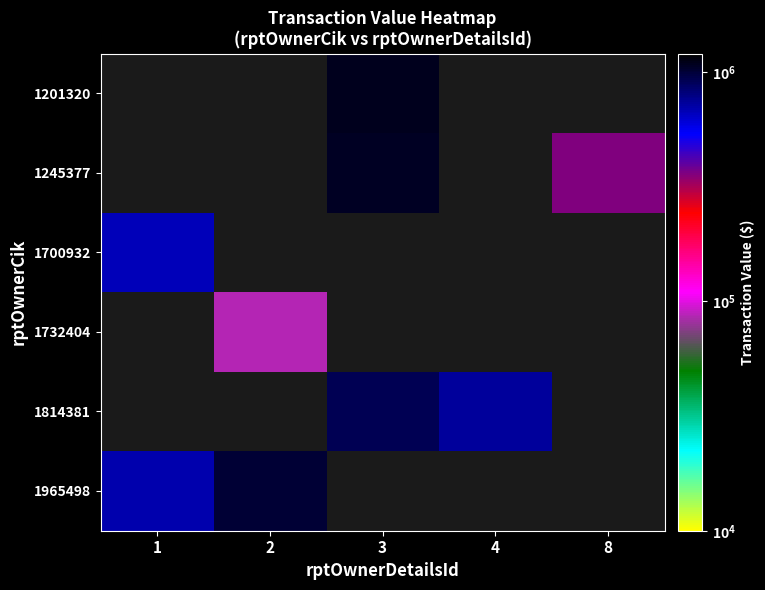

At 3, list the series in order from largest to smallest.

1201320, 1245377, 1814381, 1700932, 1732404, 1965498